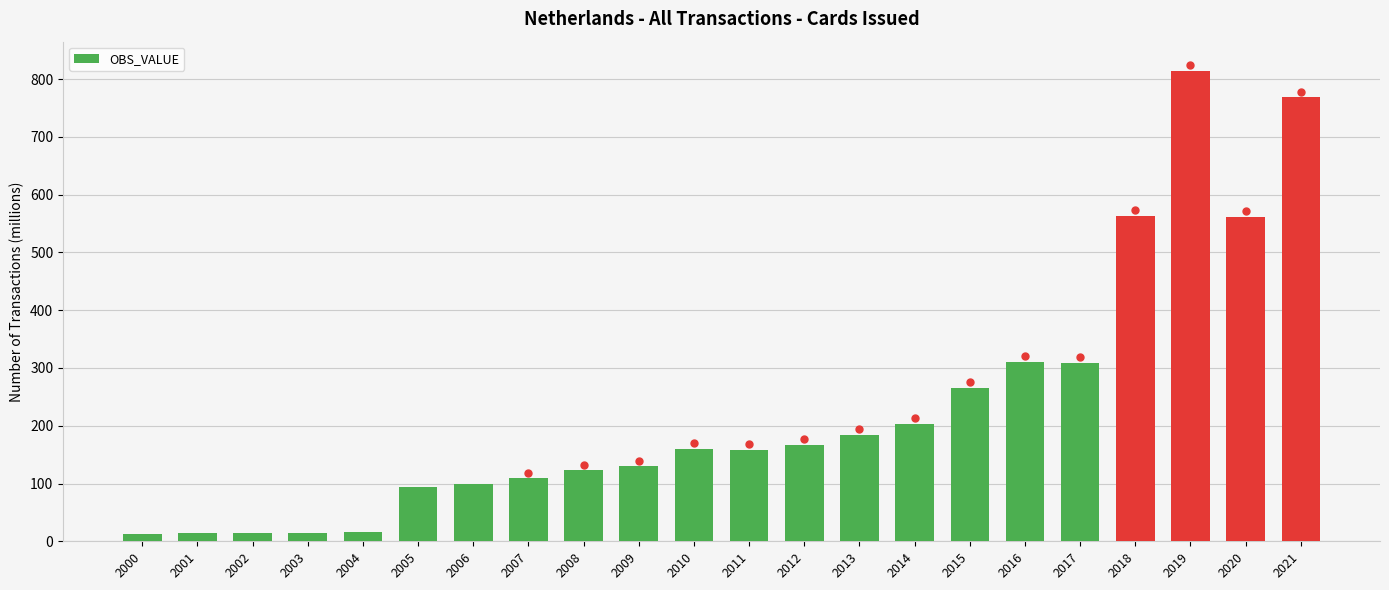

Count the number of data series in this chart.

1